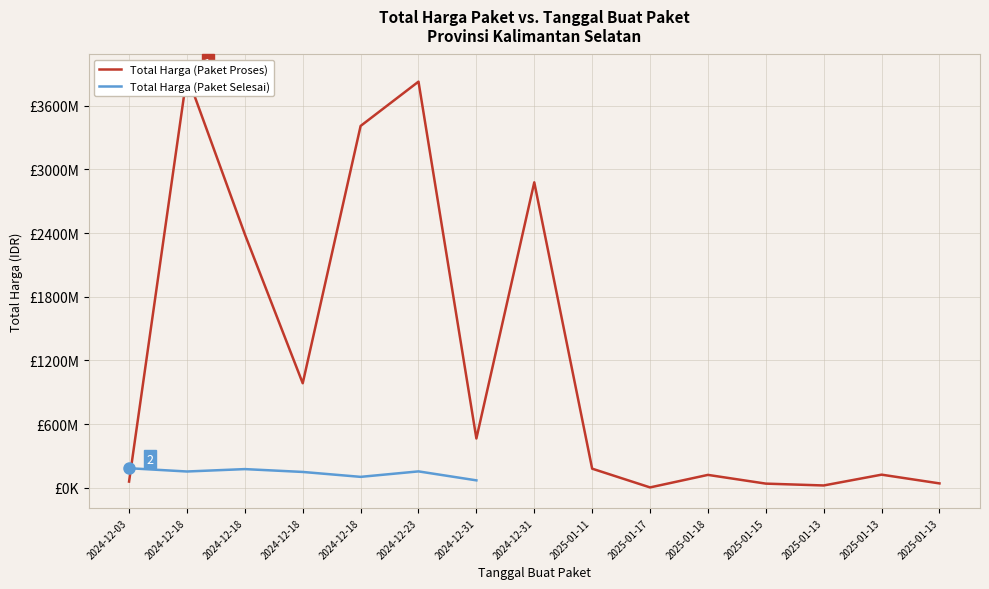

What is the sum of the Total Harga (Paket Proses) values at 2025-01-13 and 2024-12-23?

3951192000.0